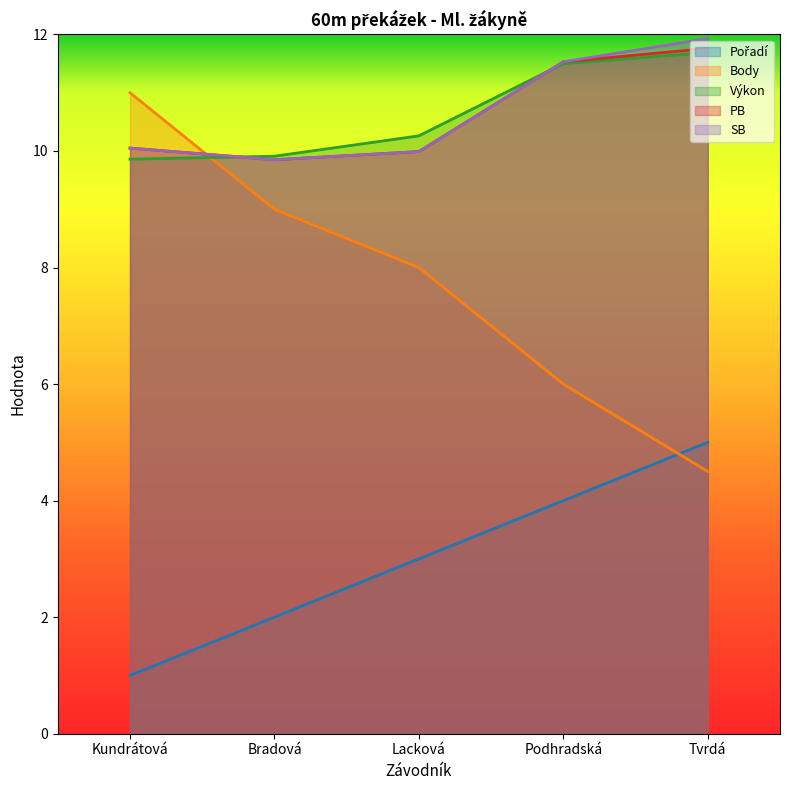

What is the value of the Pořadí point at the 1st from the left?

1.0